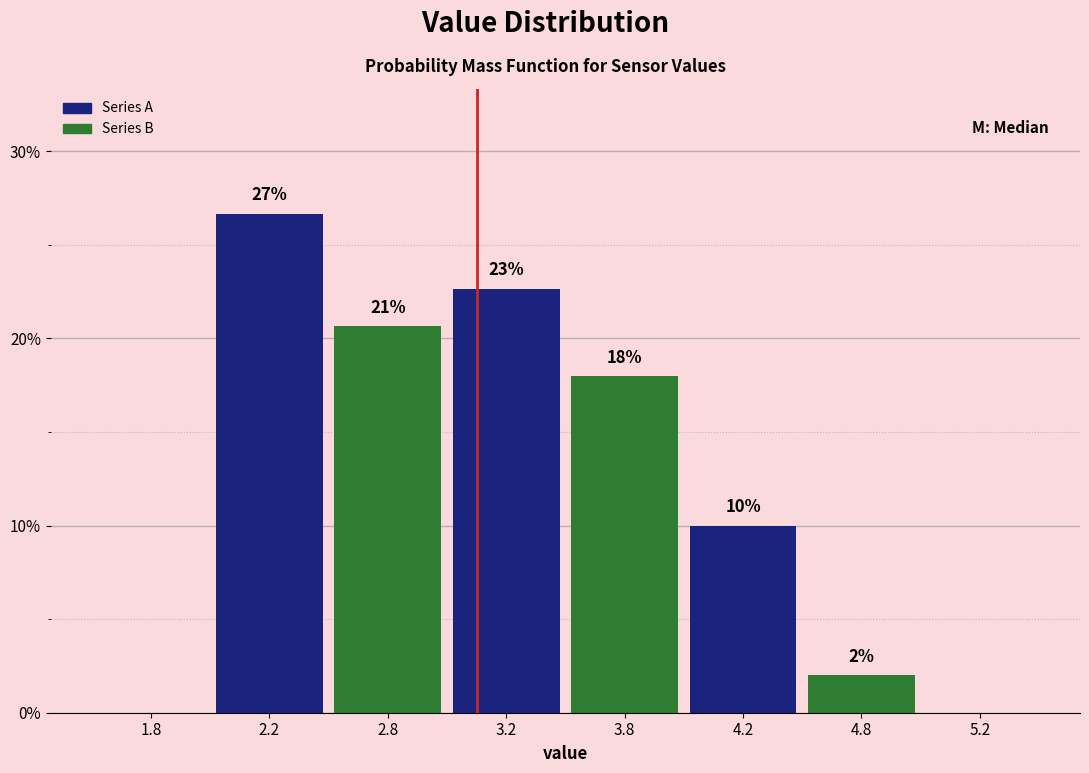

The value at 4.8 is 0.6. True or false?

False